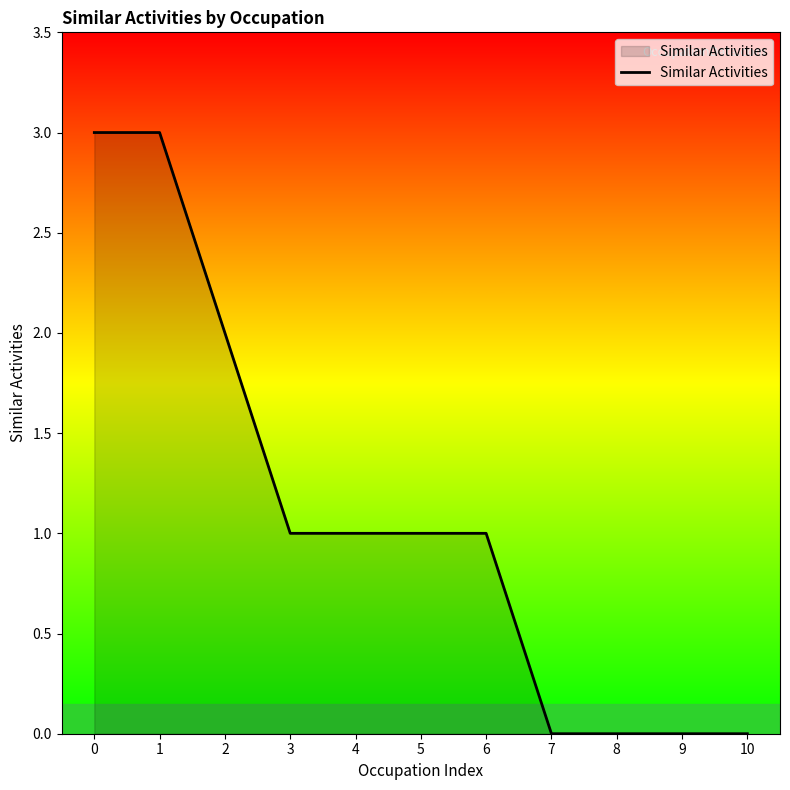

Is it true that the value at 10 is 0?

True